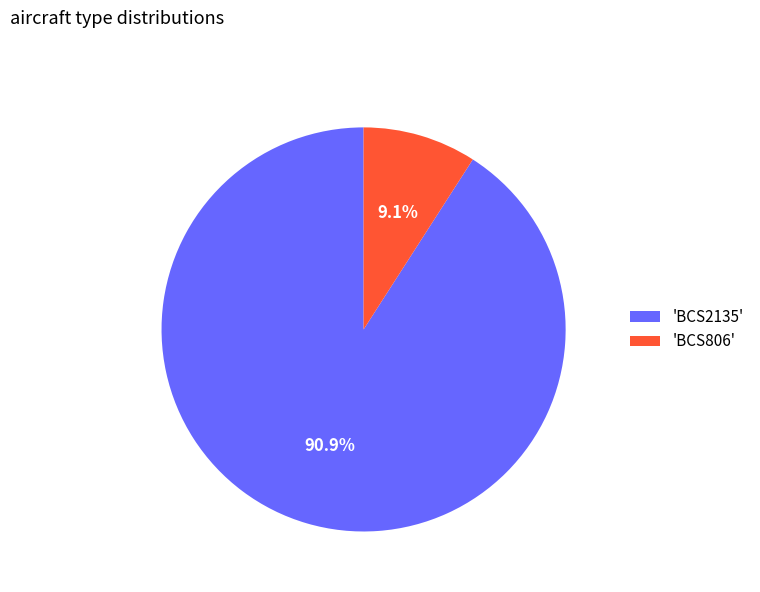

What is the ratio of the value at 'BCS2135' to the value at 'BCS806'?

10.0